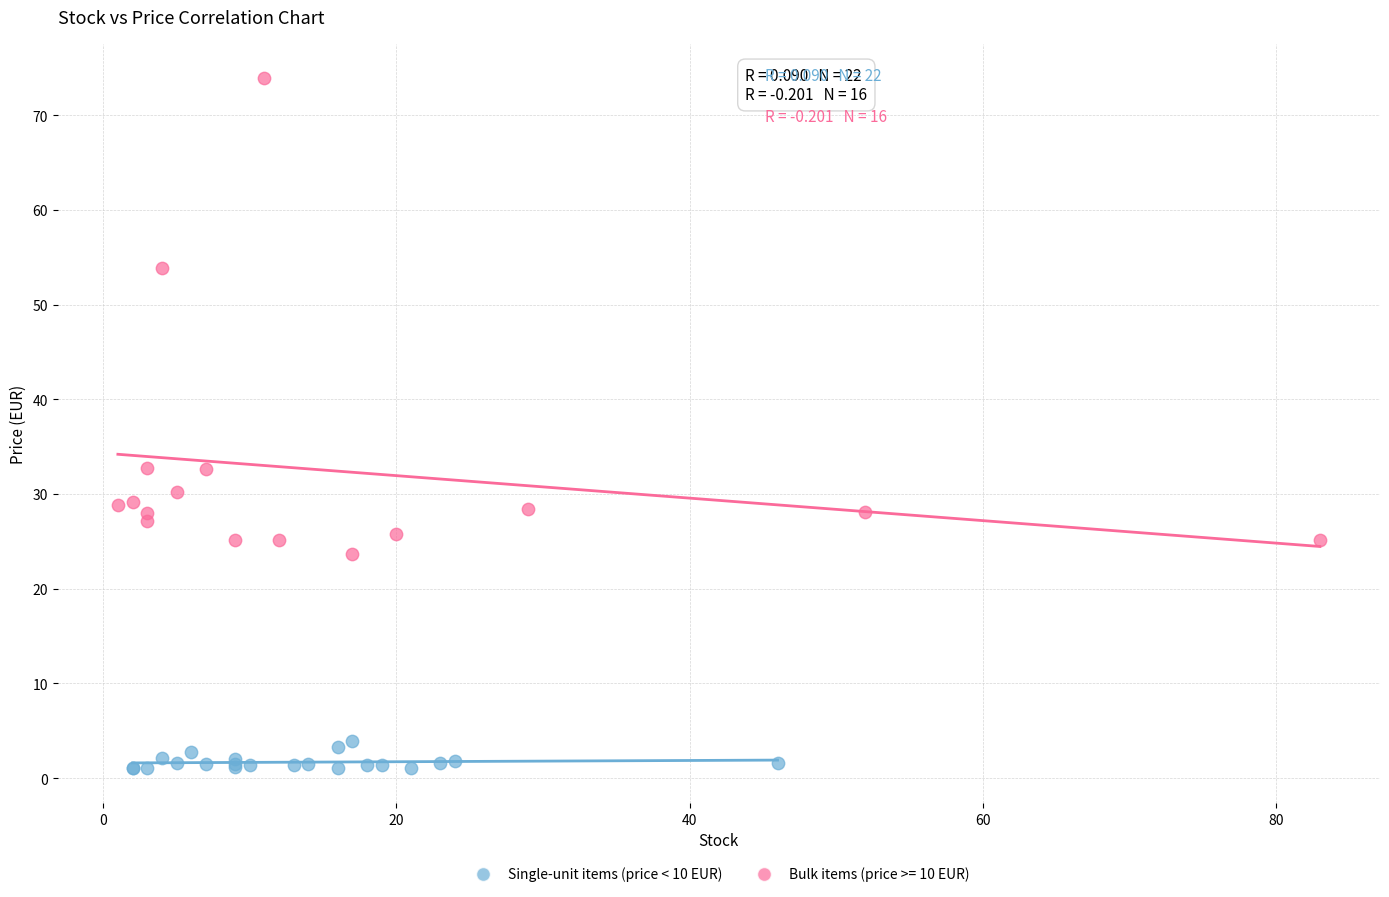

Which series reaches the maximum Y coordinate?

Bulk items (price >= 10 EUR)